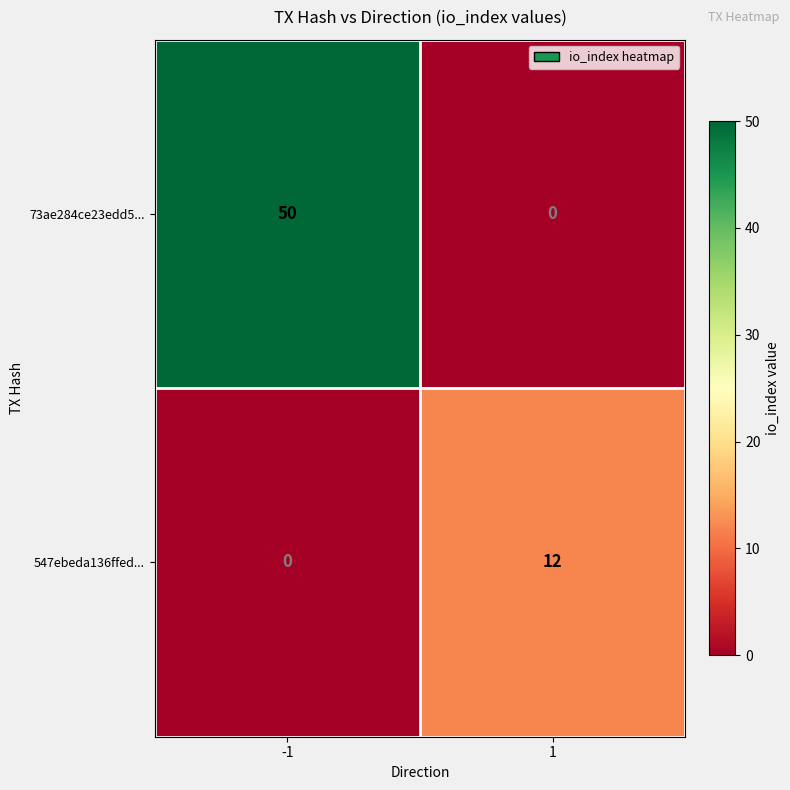

Rank the series at 1 from lowest to highest value.

73ae284ce23edd5..., 547ebeda136ffed...